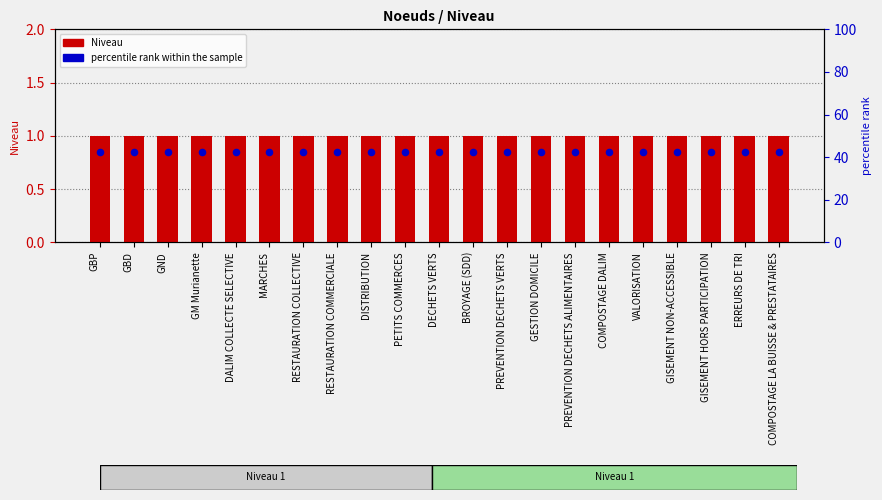

Which series has the largest Y range (max minus min)?

Niveau